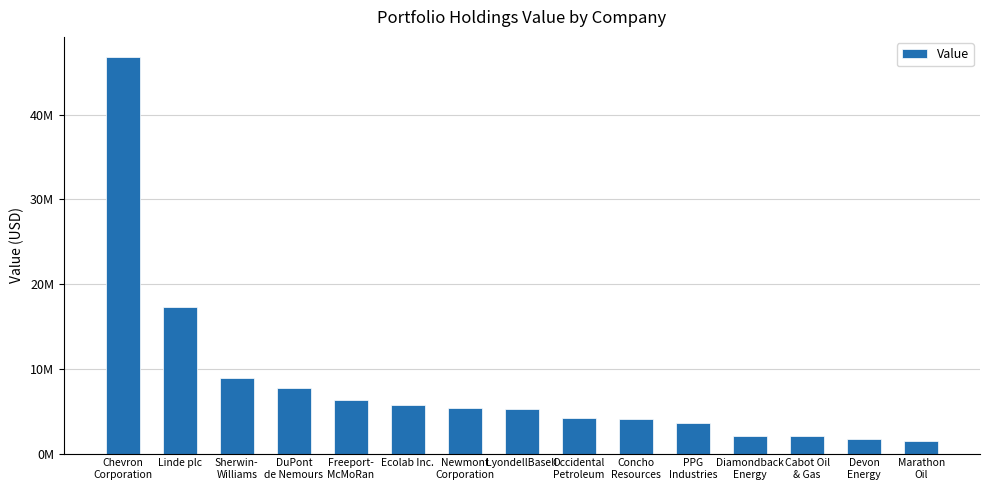

Does the chart contain any negative values?

No